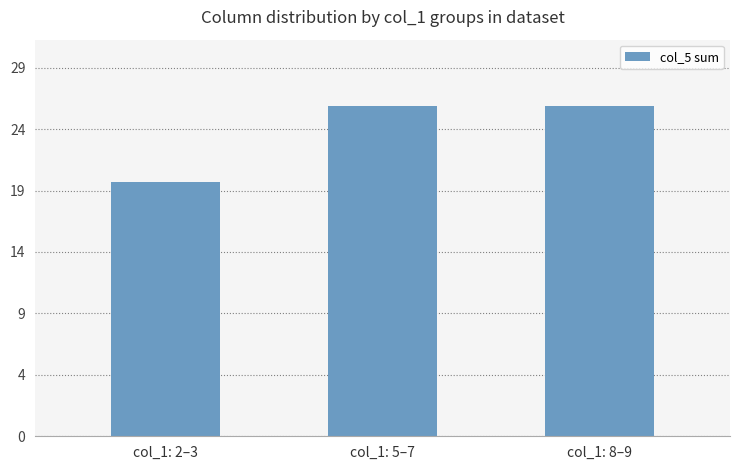

Does the chart contain any negative values?

No